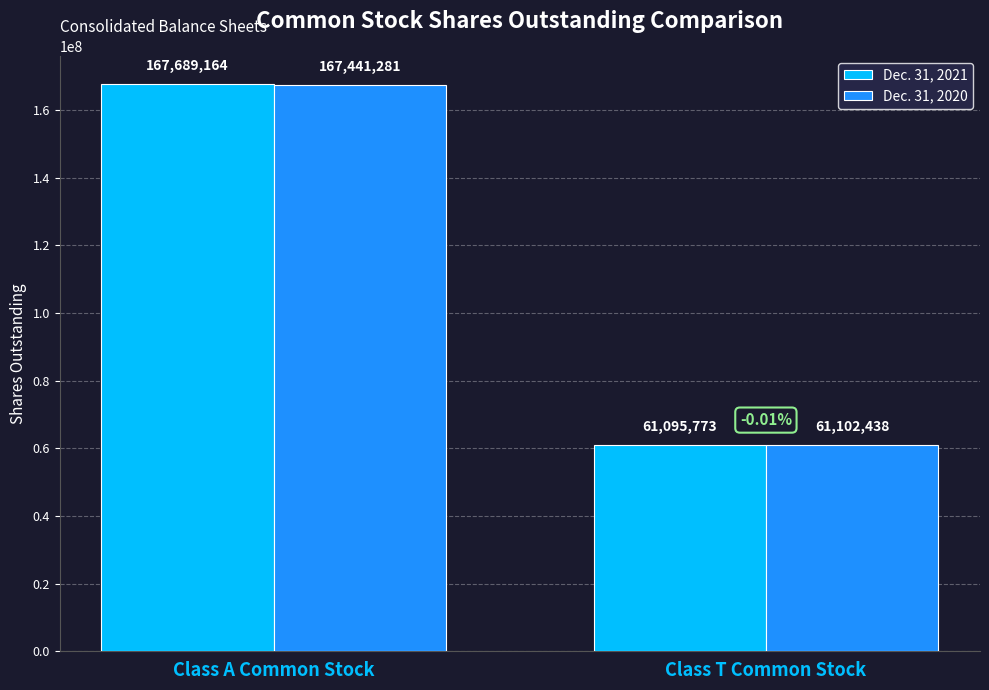

At which category is the sum across all series the highest?

Class A Common Stock